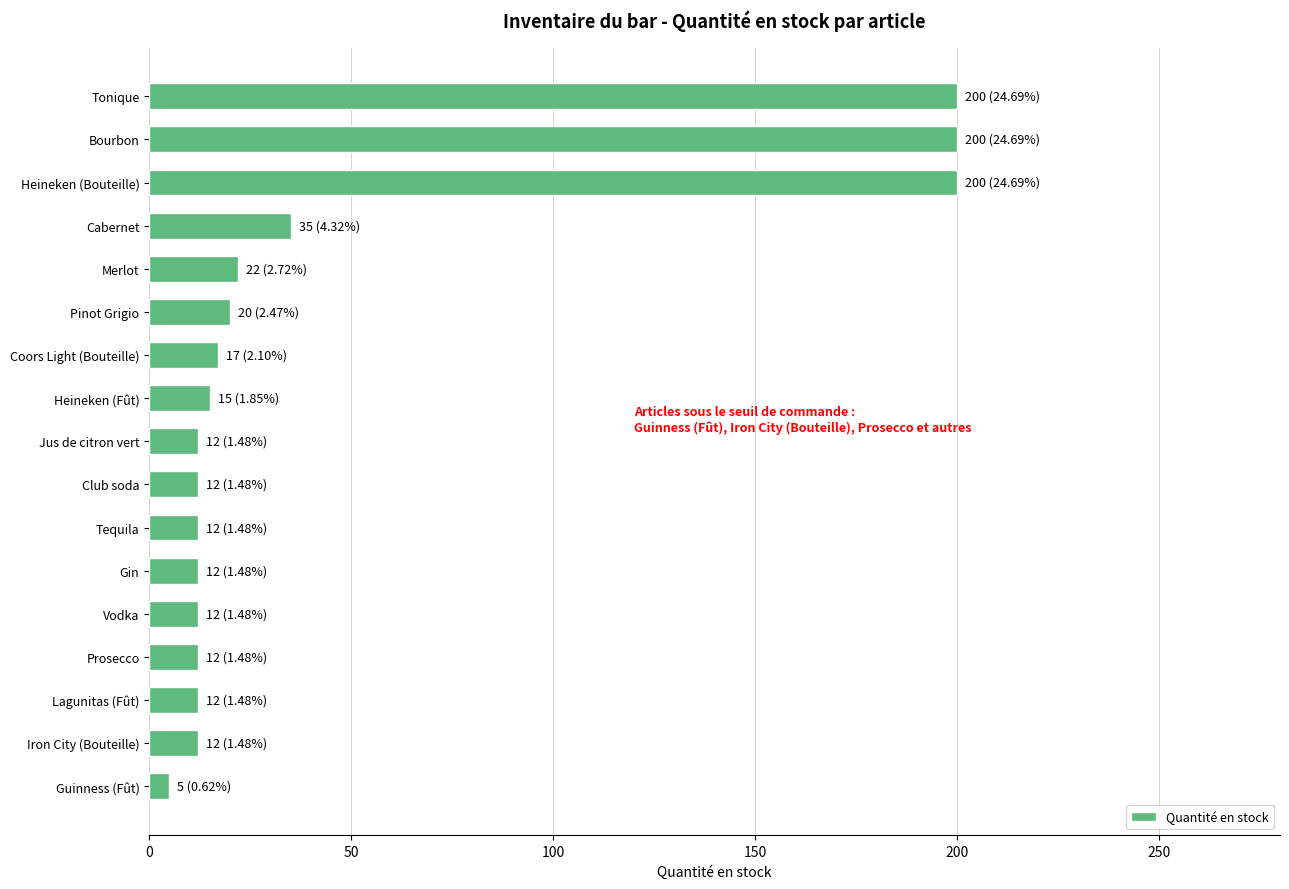

The value at Bourbon is 200. True or false?

True